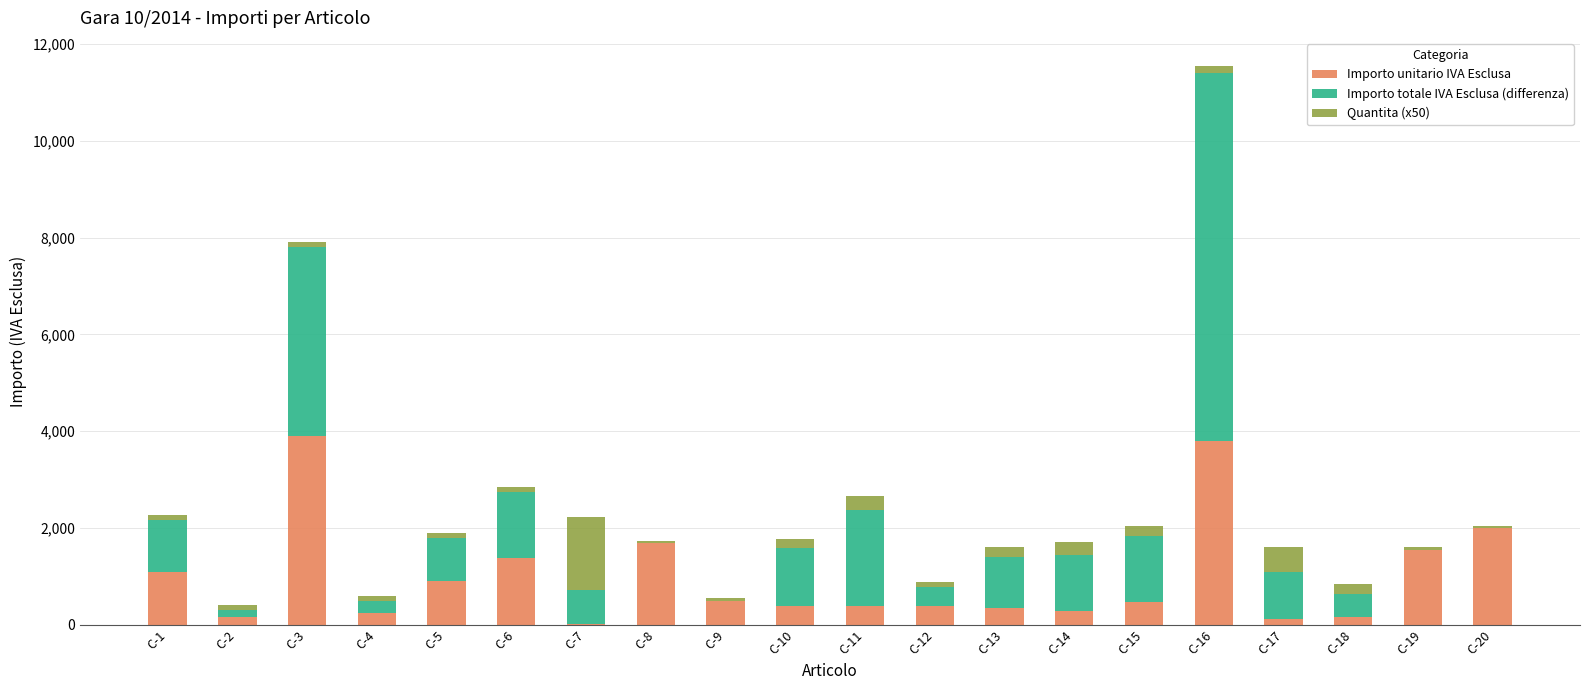

What is the highest value of the Importo unitario IVA Esclusa series?

3900